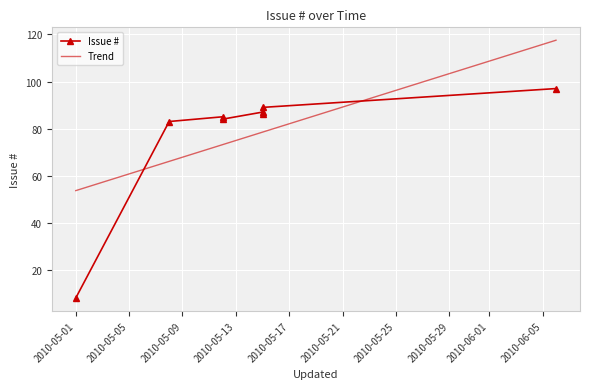

What is the sum of all values?

619